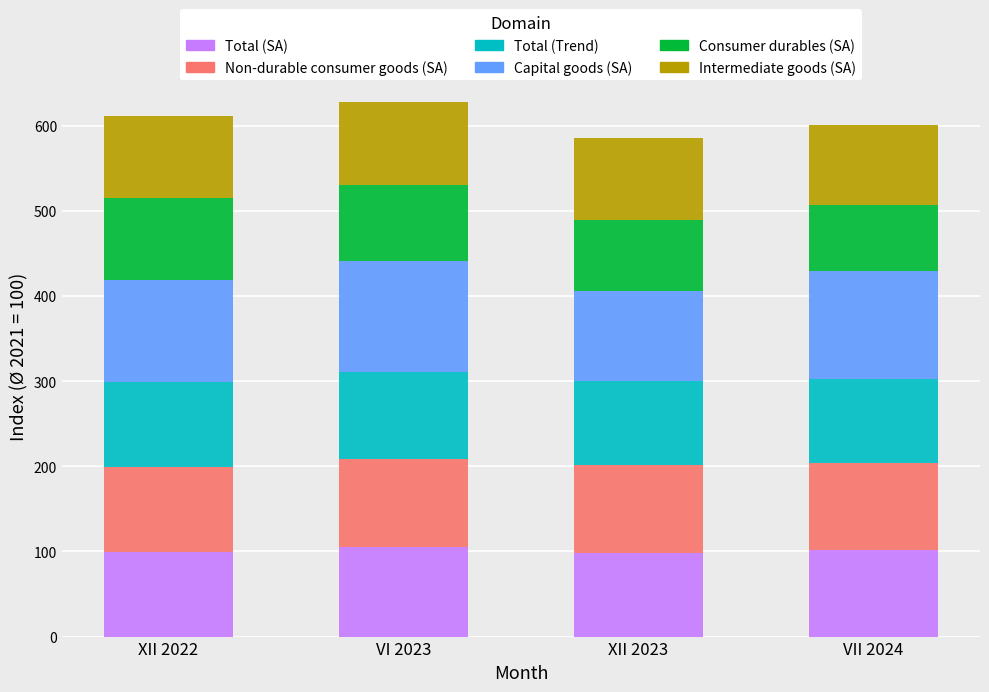

What is the total value across all series at XII 2022?

610.8